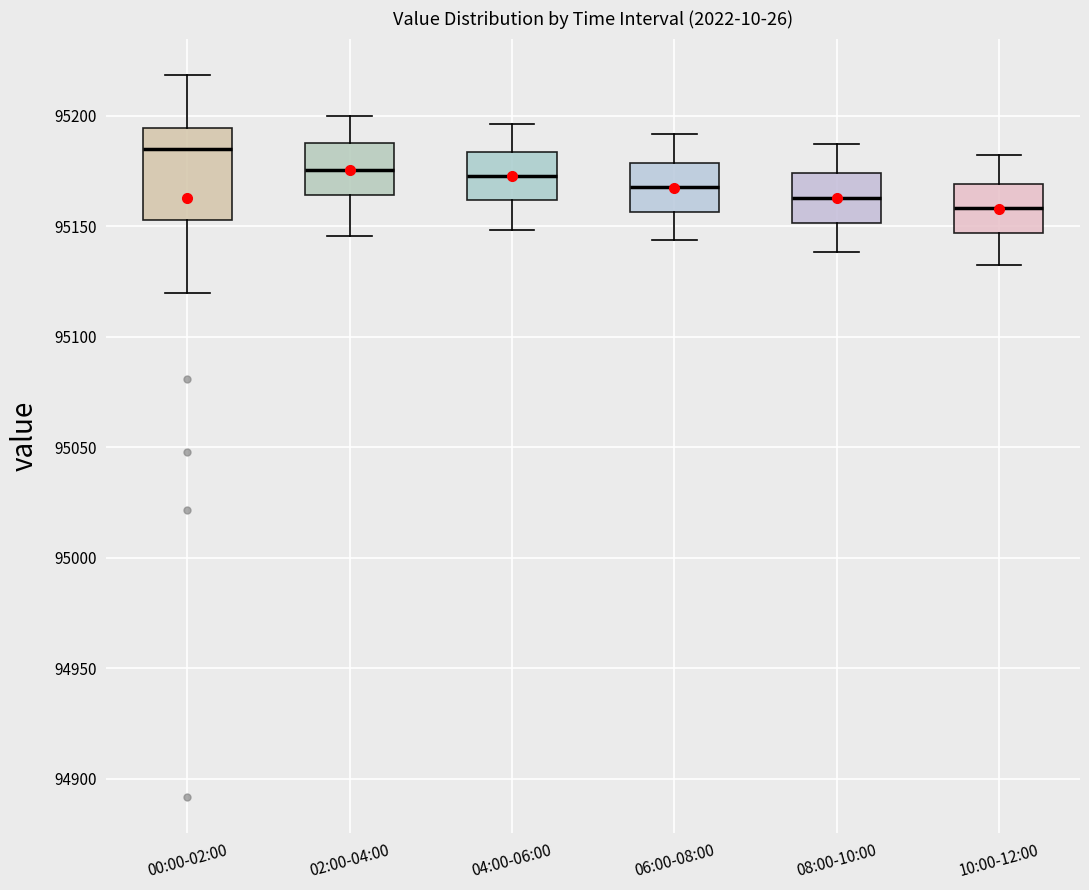

Which box is the tallest, from its lower edge to its upper edge?

00:00-02:00